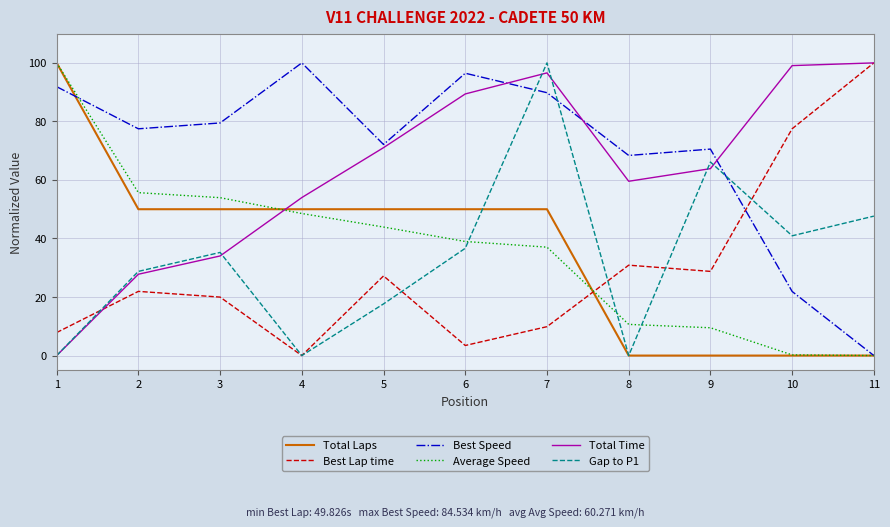

Which series ends up on top after the final intersection of Average Speed and Gap to P1?

Gap to P1